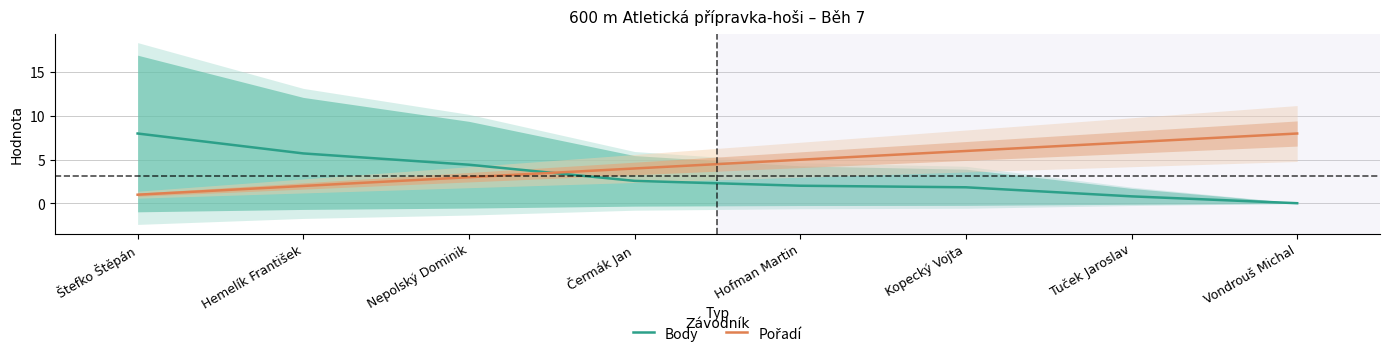

At which label does Body first exceed 2?

Štefko Štěpán